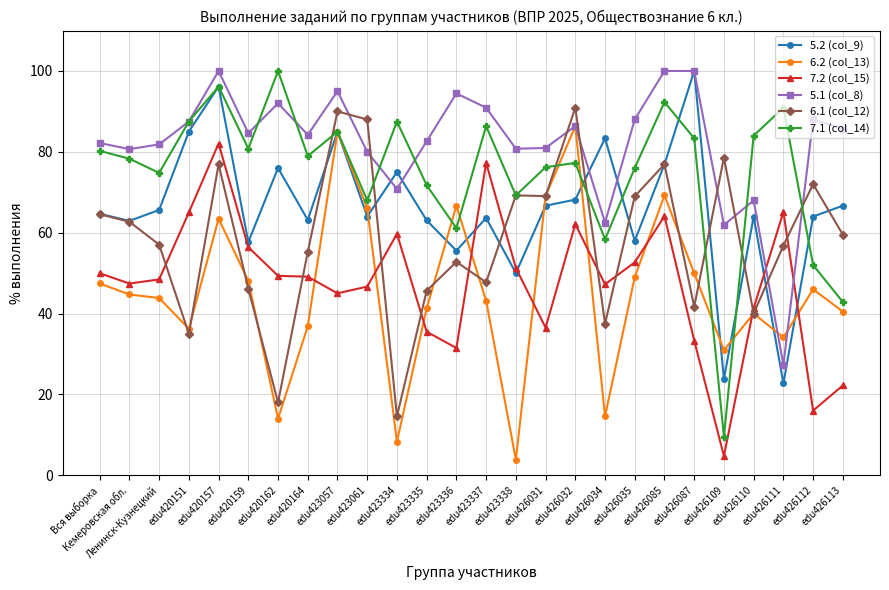

Which series has the largest total across all categories?

5.1 (col_8)